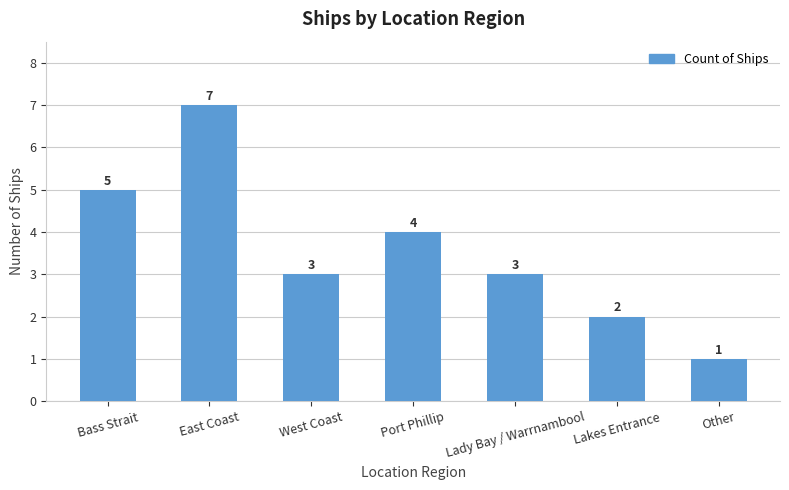

What is the label of the 1st bar from the right?

Other